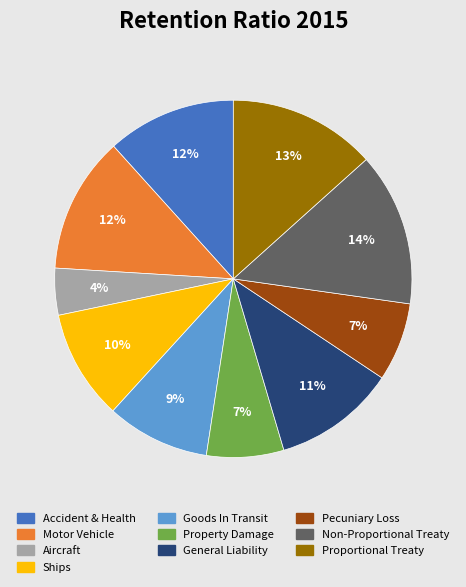

What is the largest slice in the pie chart?

Non-Proportional Treaty